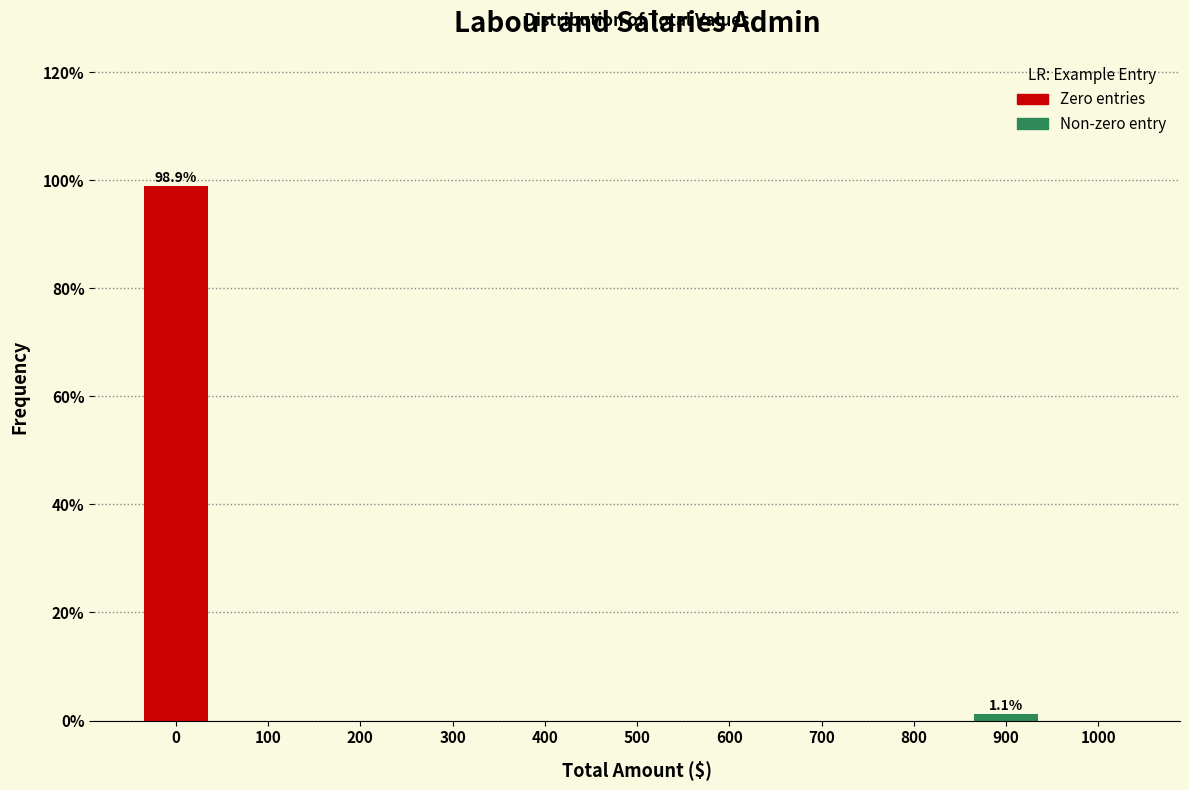

Reading right to left, what are all the values shown in this chart?

1000=0.0	900=1.1	800=0.0	700=0.0	600=0.0	500=0.0	400=0.0	300=0.0	200=0.0	100=0.0	0=98.9